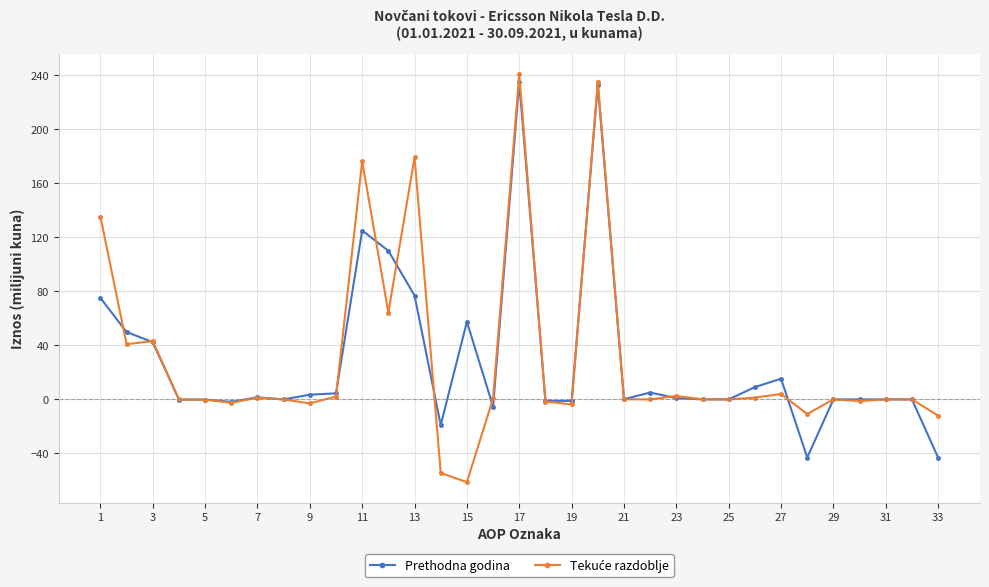

What is the maximum value shown in the chart?

240.6